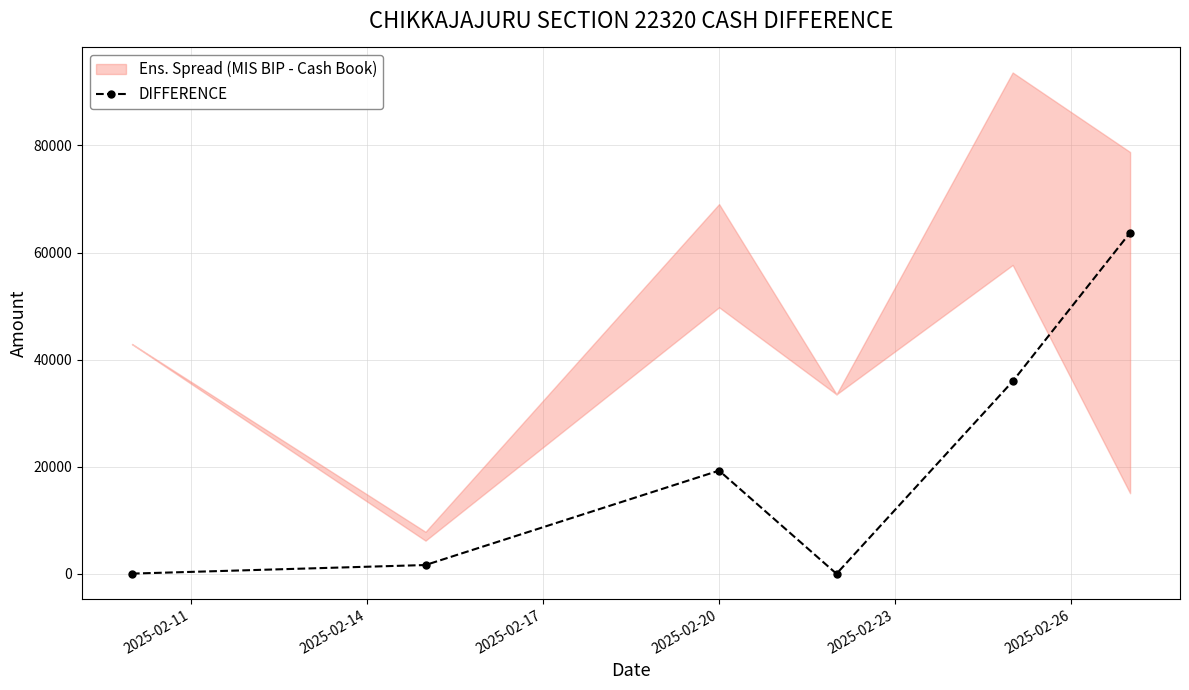

How many interior local peaks does the DIFFERENCE series have?

1